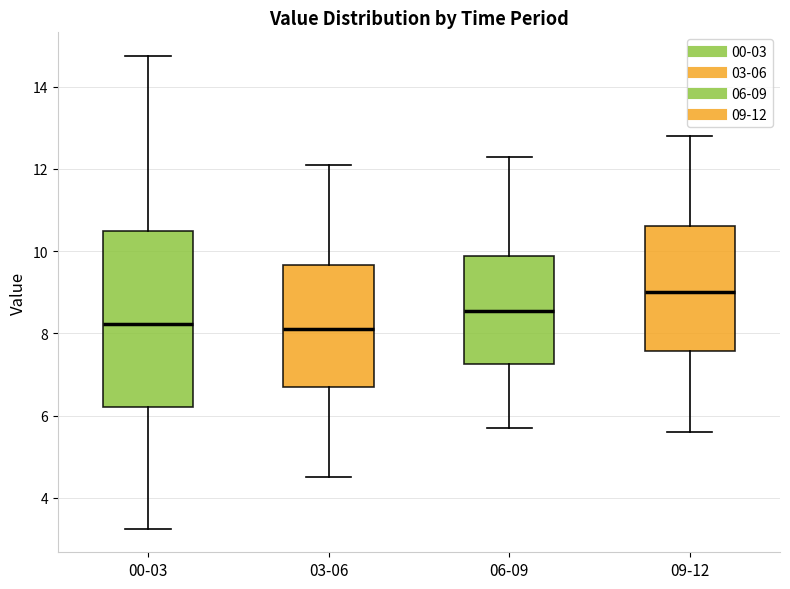

Where does the median line of the box for 09-12 sit on the y-axis? The values are not printed on the chart, so give them approximately, as read against the axis.

9.0